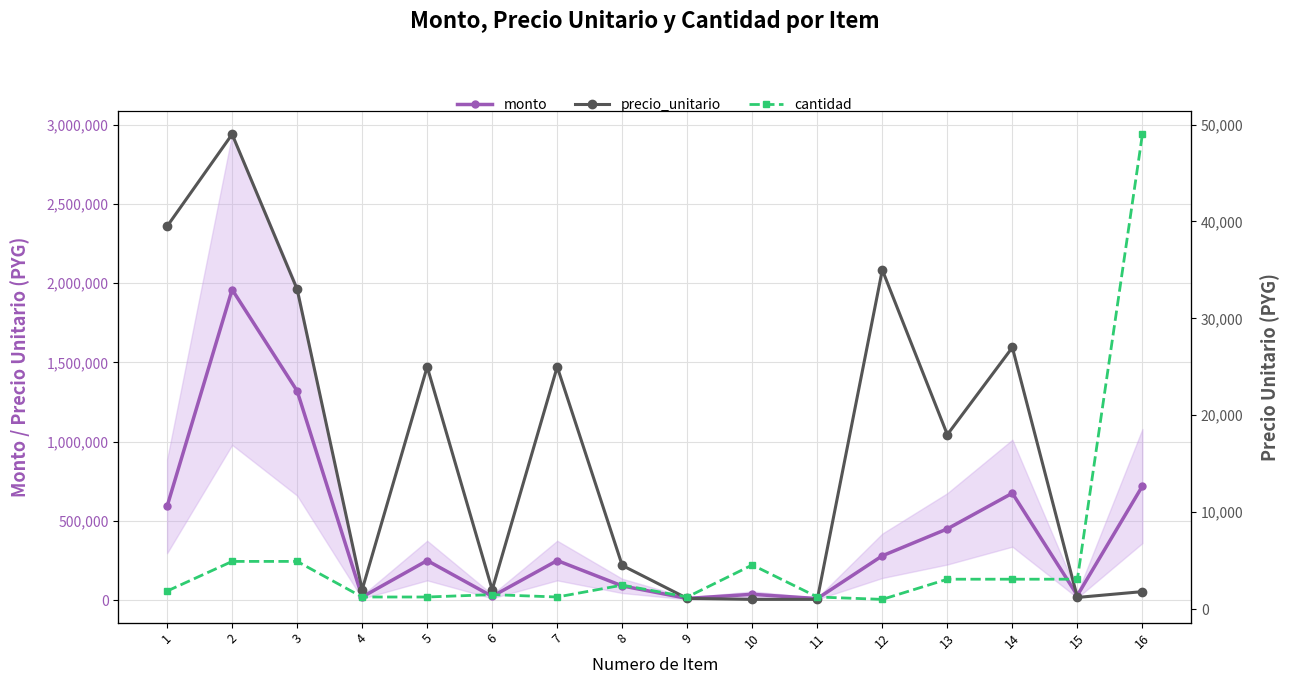

Reading right to left, what are all the values shown in this chart?

monto: 720000	30000	675000	450000	280000	10000	37000	11000	90000	250000	24000	250000	20000	1320000	1960000	592500
precio_unitario: 1800	1200	27000	18000	35000	1000	1000	1100	4500	25000	2000	25000	2000	33000	49000	39500
cantidad: 400	25	25	25	8	10	37	10	20	10	12	10	10	40	40	15